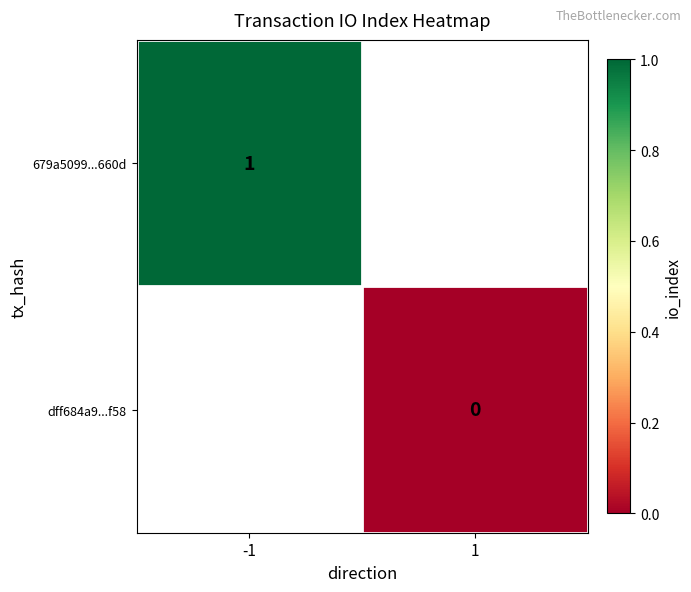

True or false: 679a5099...660d has a value of 1 at -1.

True